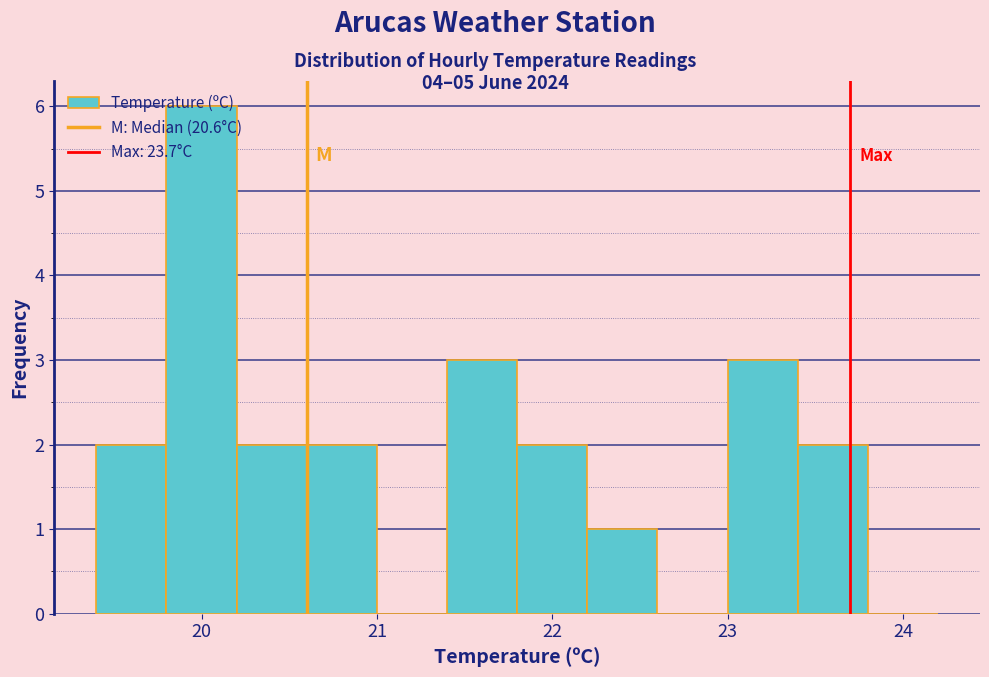

How tall is the bar that spans 21.4 to 21.8 on the x-axis? The values are not printed on the chart, so give them approximately, as read against the axis.

3